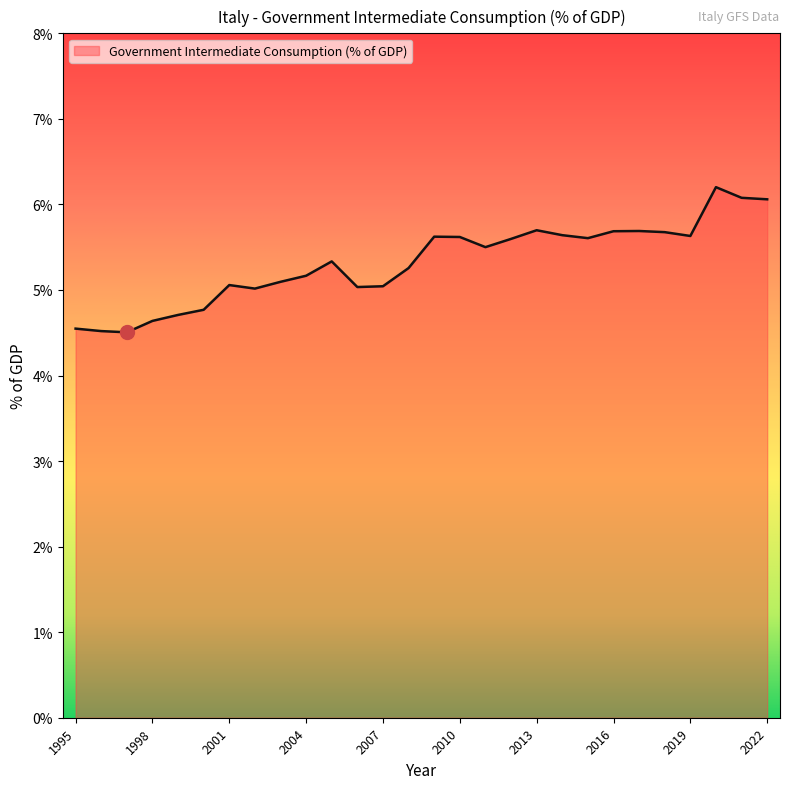

What is the minimum value shown in the chart?

4.5